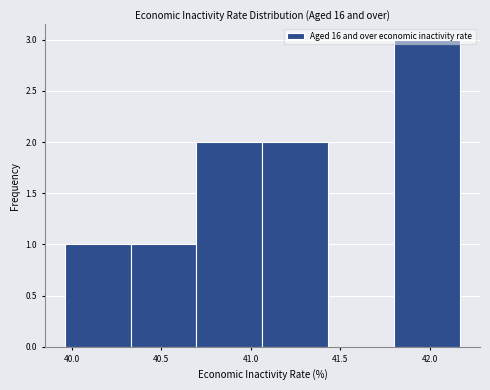

How tall is the bar that spans 41.05 to 41.45 on the x-axis? Neither the bar edges nor the heights are printed on the chart, so give them approximately, as read against the axes.

2